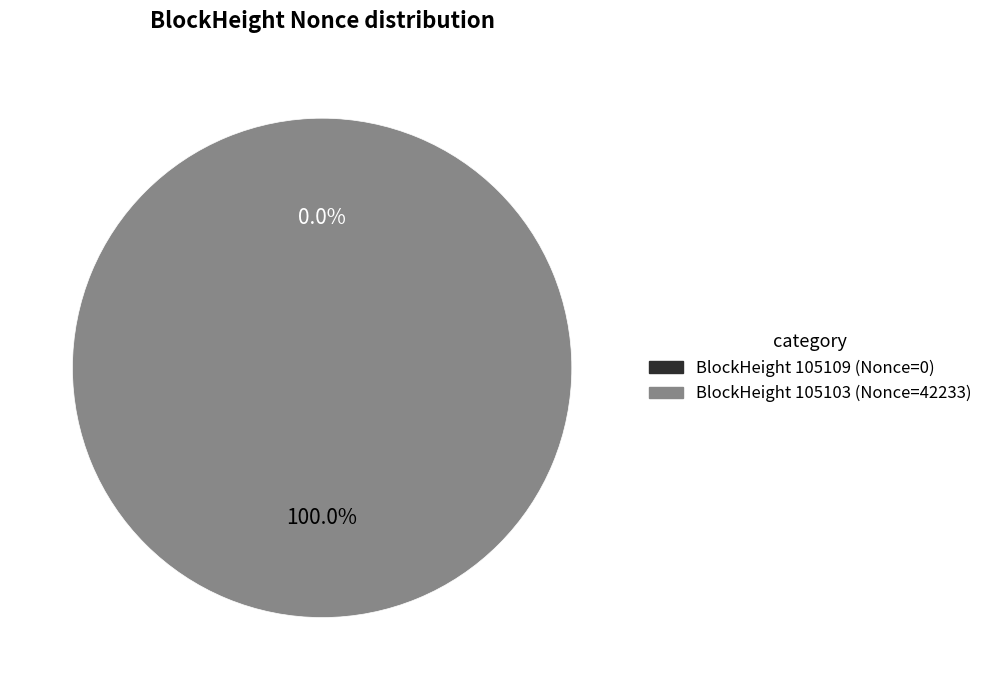

Is it true that 105109 is 9% of the pie?

False